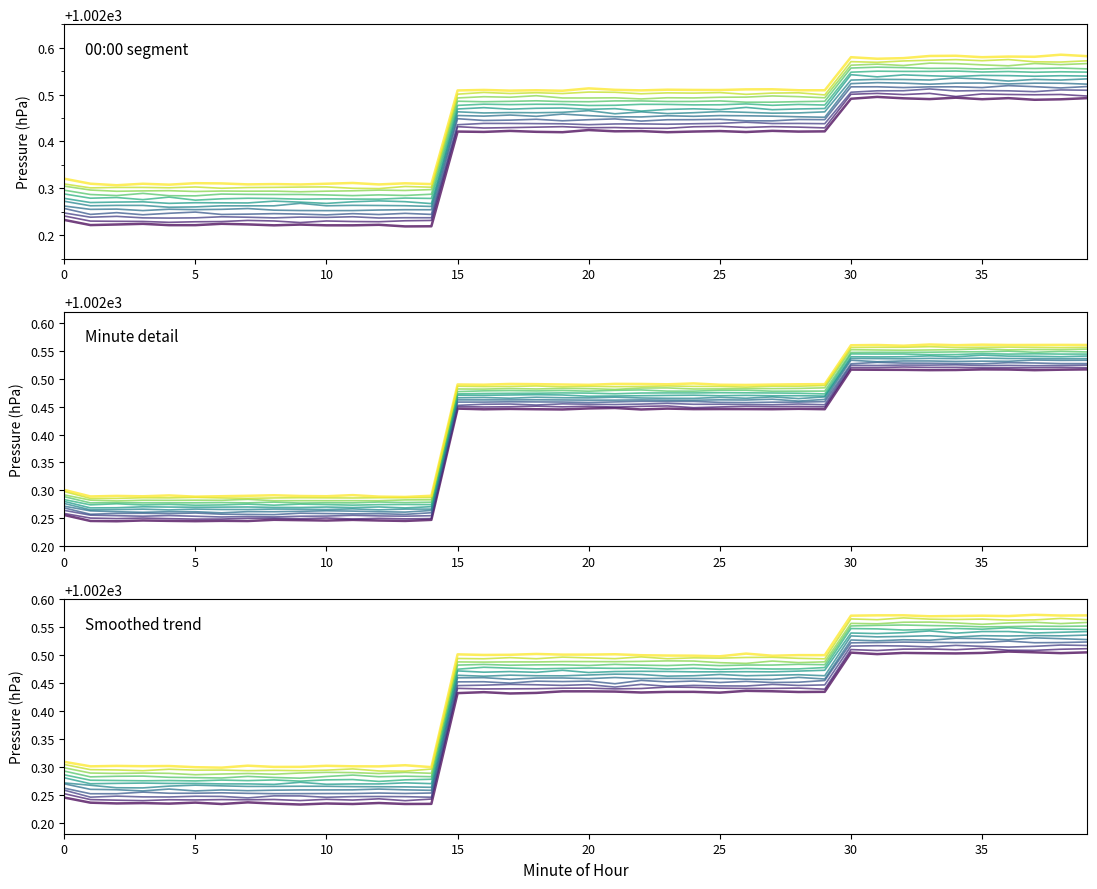

What is the maximum value for 00:00-00:23?

1002.5